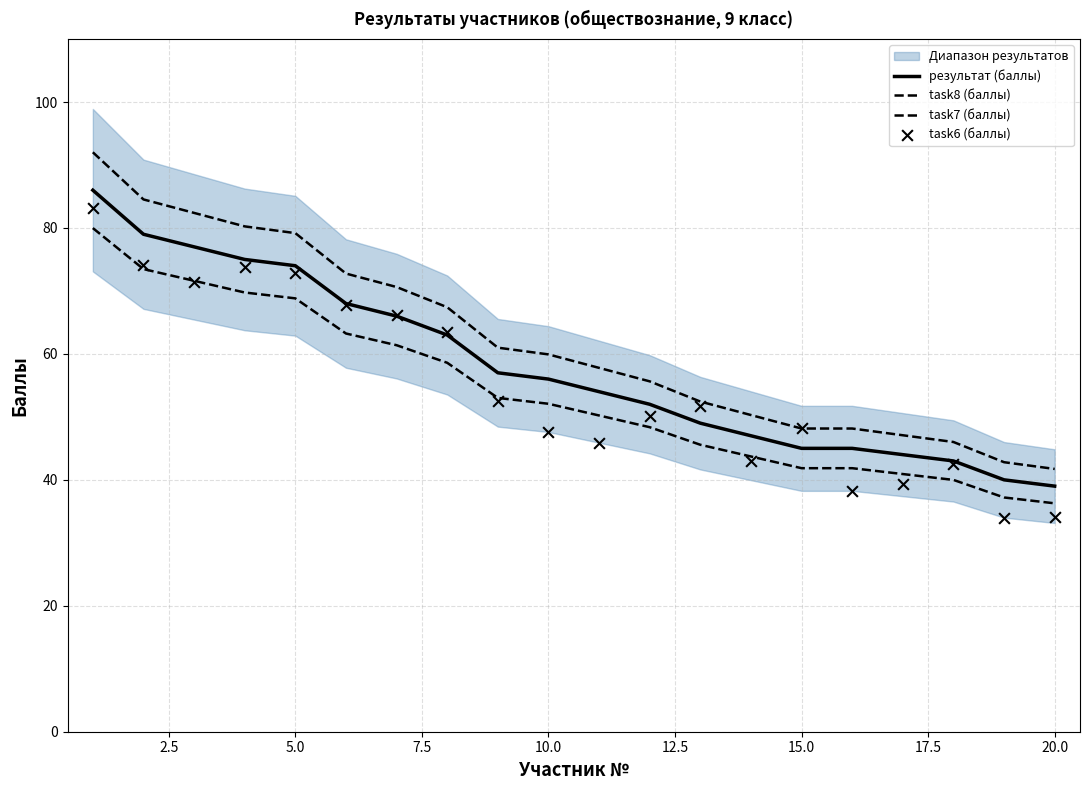

At how many categories does at least one series exceed 71?

6